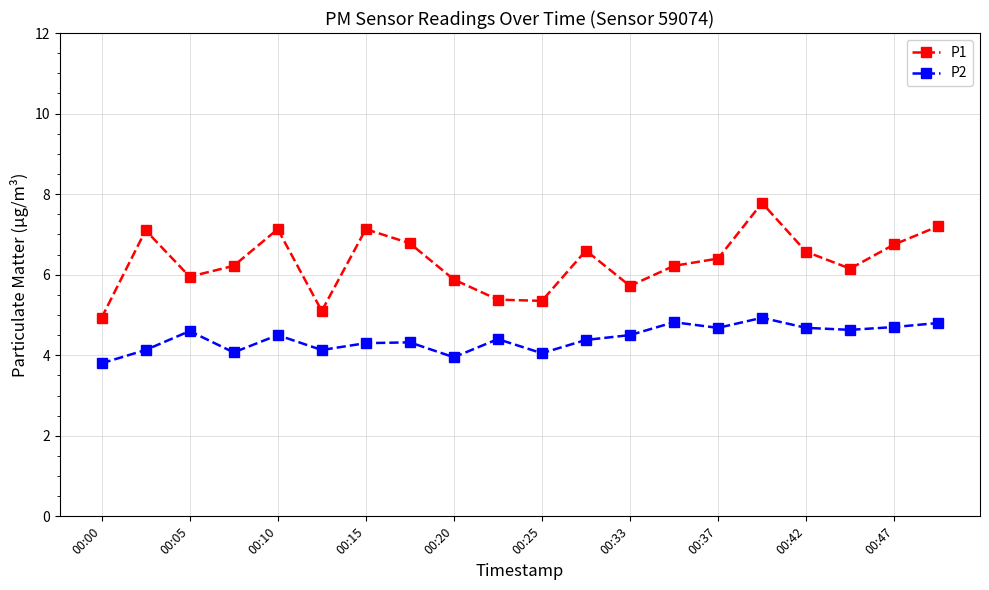

What is the sum of all P1 values?

126.3